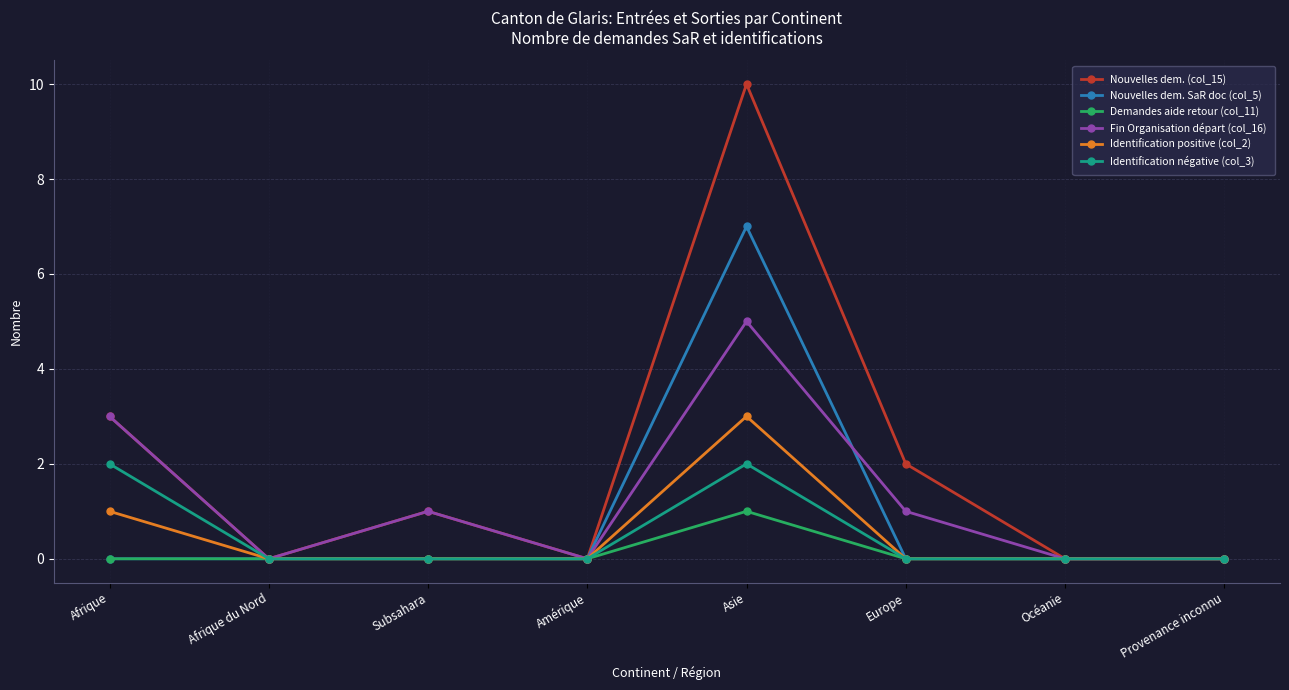

What is the label of the 1st point from the right?

Provenance inconnu